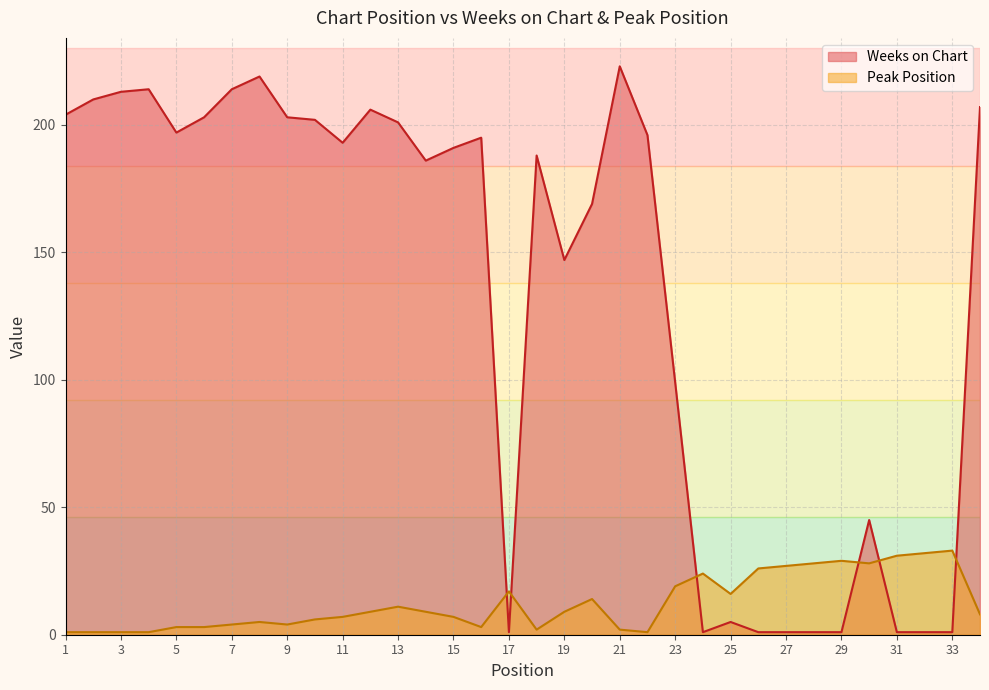

True or false: Weeks on Chart has more than 2 interior local peaks.

True